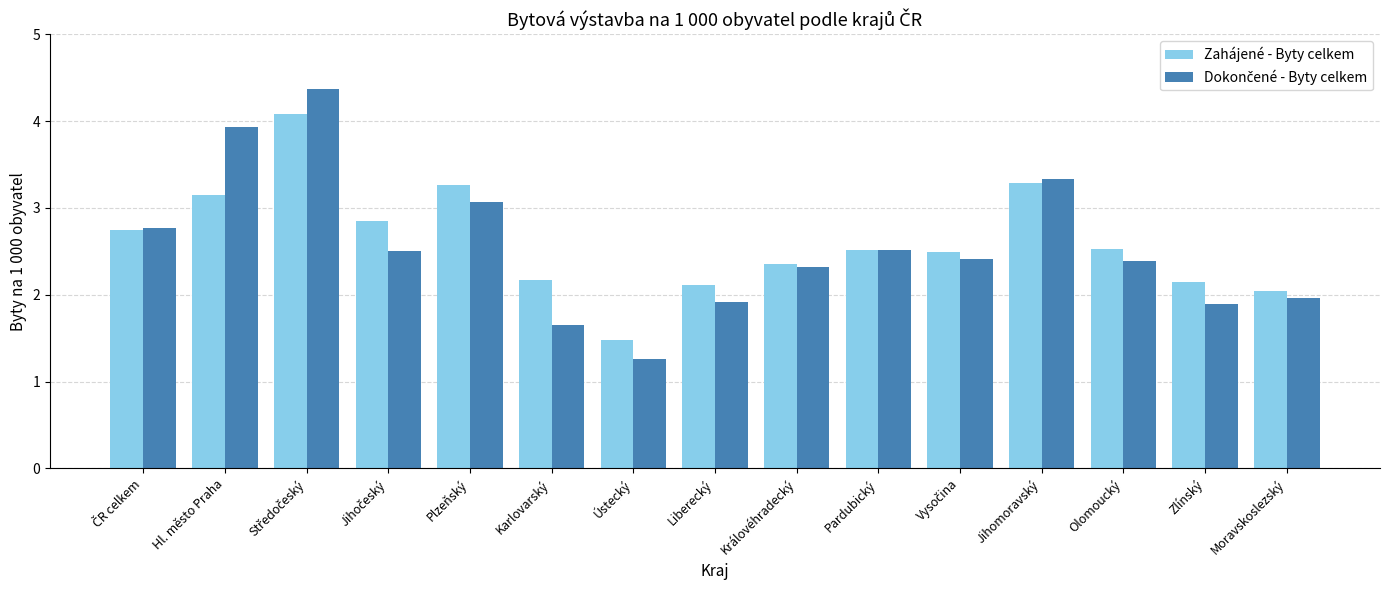

What is the difference between the maximum and minimum values in the Zahájené - Byty celkem series?

2.6